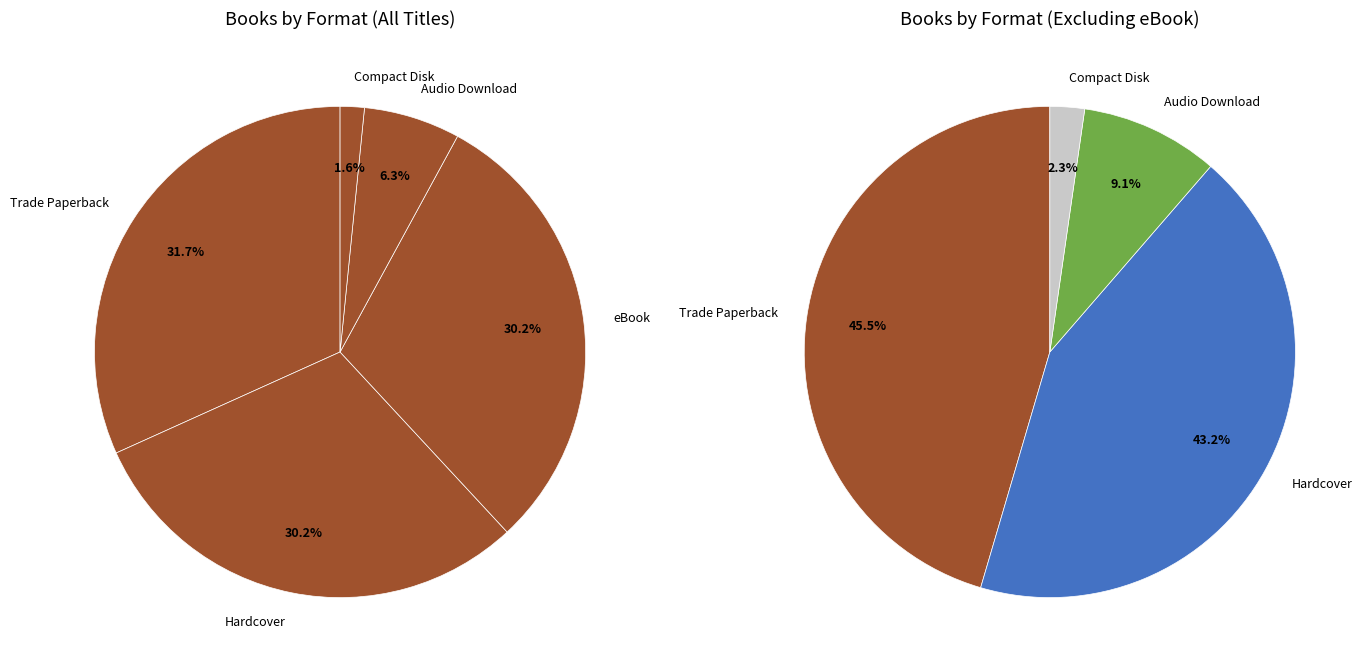

Combined, do Audio Download and eBook account for over 50%?

No